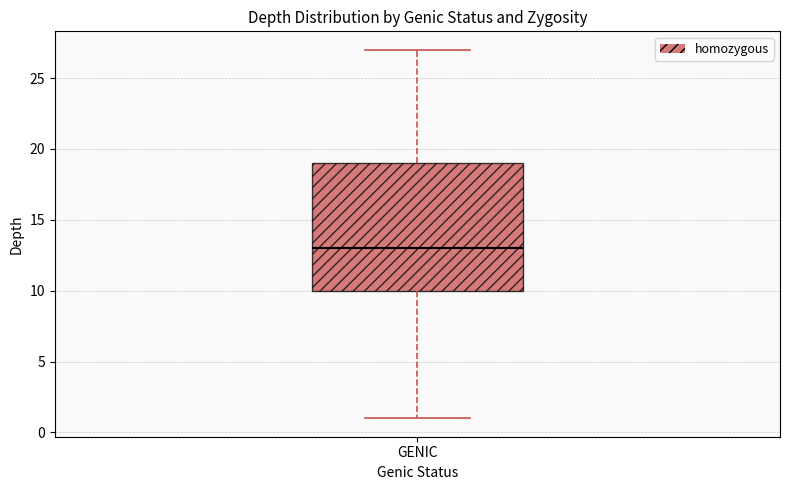

Where is the lower edge of the box for GENIC on the y-axis? The values are not printed on the chart, so give them approximately, as read against the axis.

10